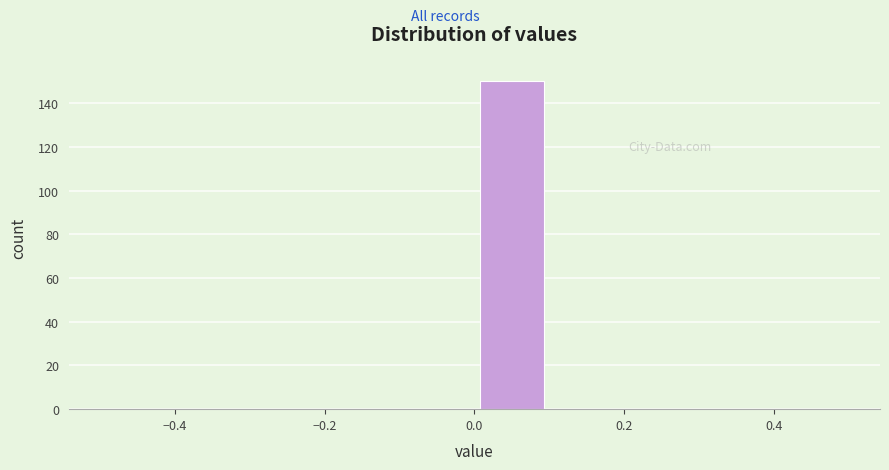

What is the height of the bar covering 0.0 to 0.1 on the x-axis? The values are not printed on the chart, so give them approximately, as read against the axis.

150